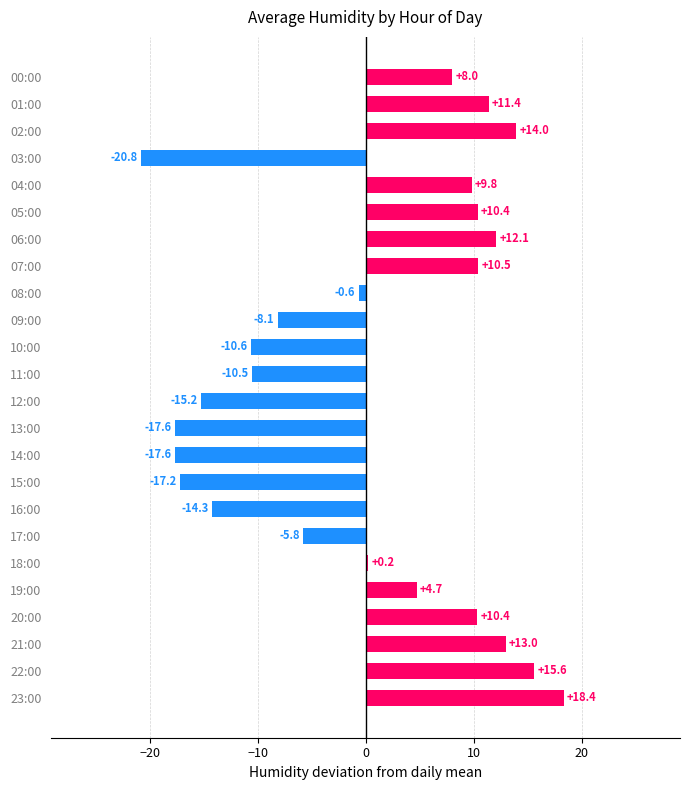

True or false: the data shows -14.5 at 09:00.

False